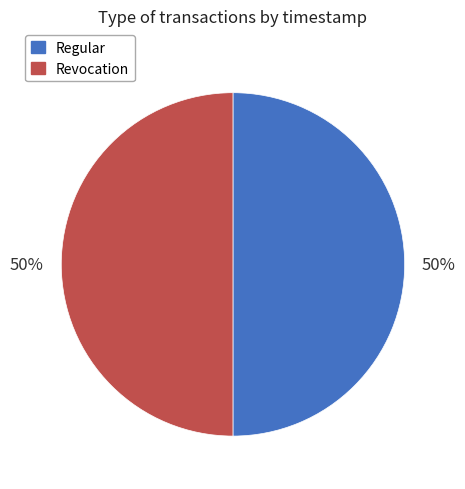

What is the ratio of the value at Revocation to the value at Regular?

1.0